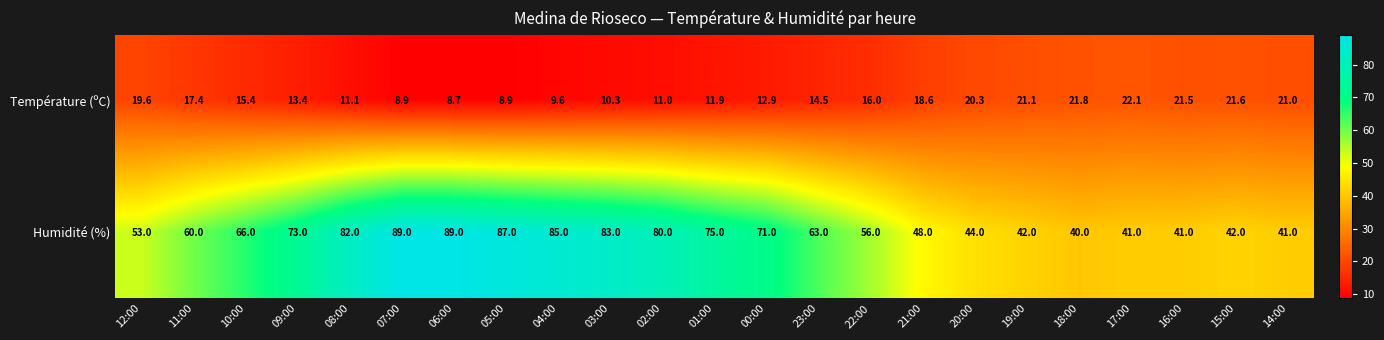

Rank the series by their average value, from lowest to highest.

Température (ºC), Humidité (%)